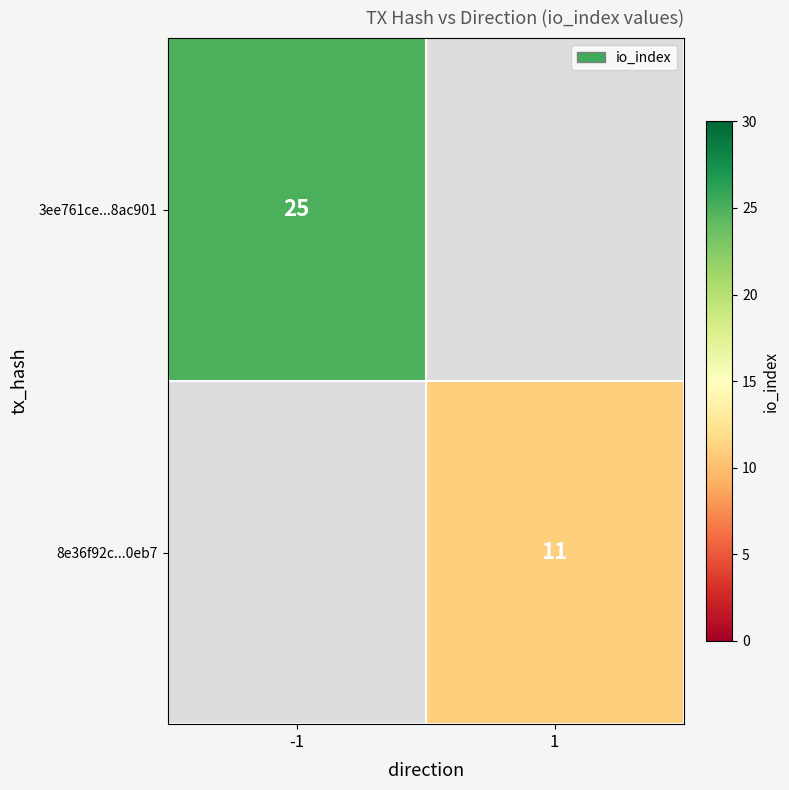

The value of 8e36f92c...0eb7 at 1 is 5. True or false?

False